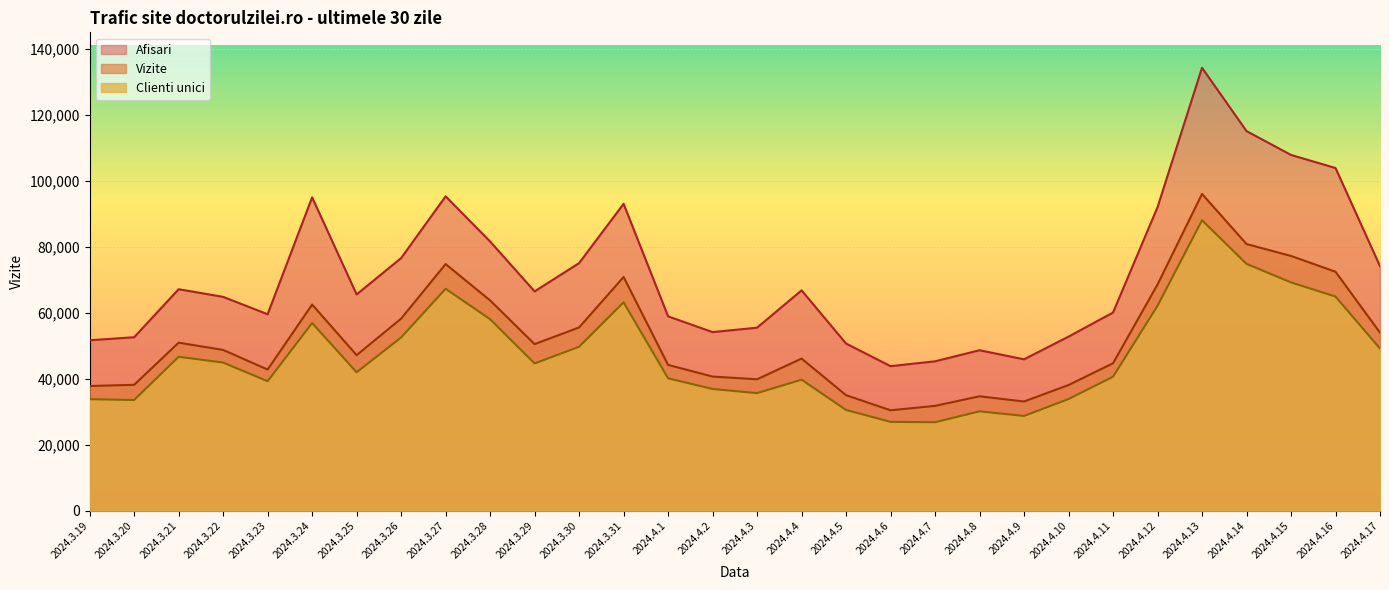

What are all the series names shown in the legend?

Afisari, Vizite, Clienti unici